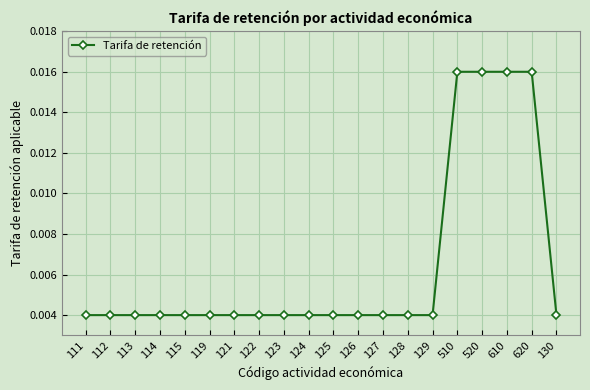

How many values are between 0 and 1?

20